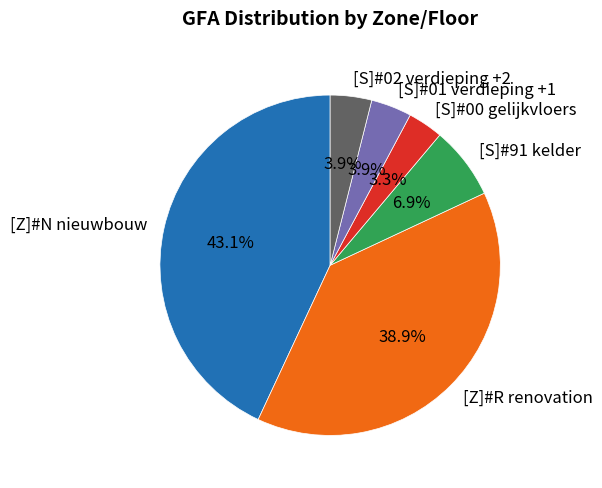

Between [Z]#R renovation and [S]#91 kelder, which is larger?

[Z]#R renovation